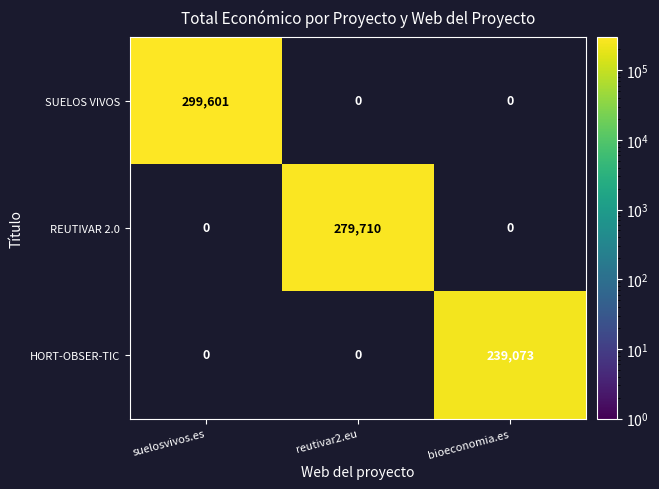

At how many categories does at least one series exceed 89380?

3